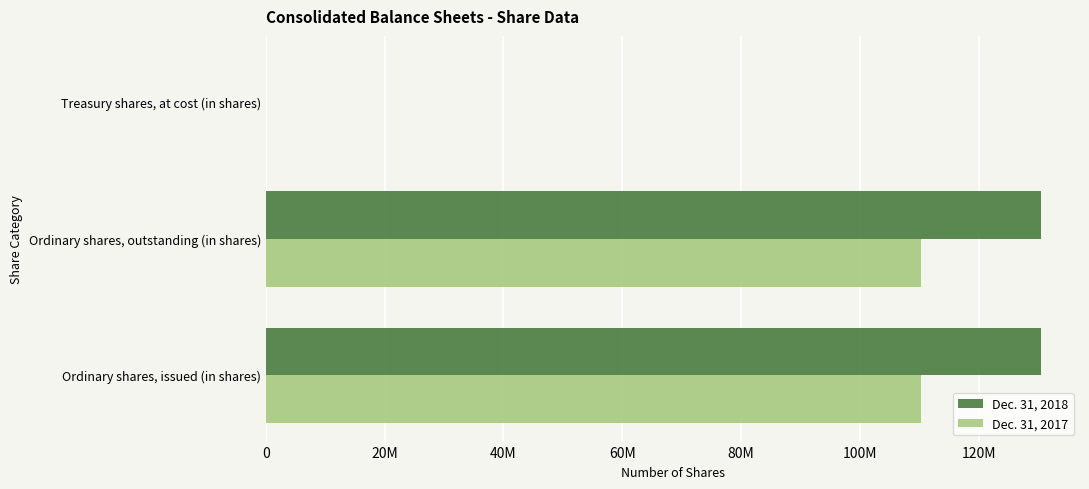

Which series has the widest spread of values?

Dec. 31, 2018